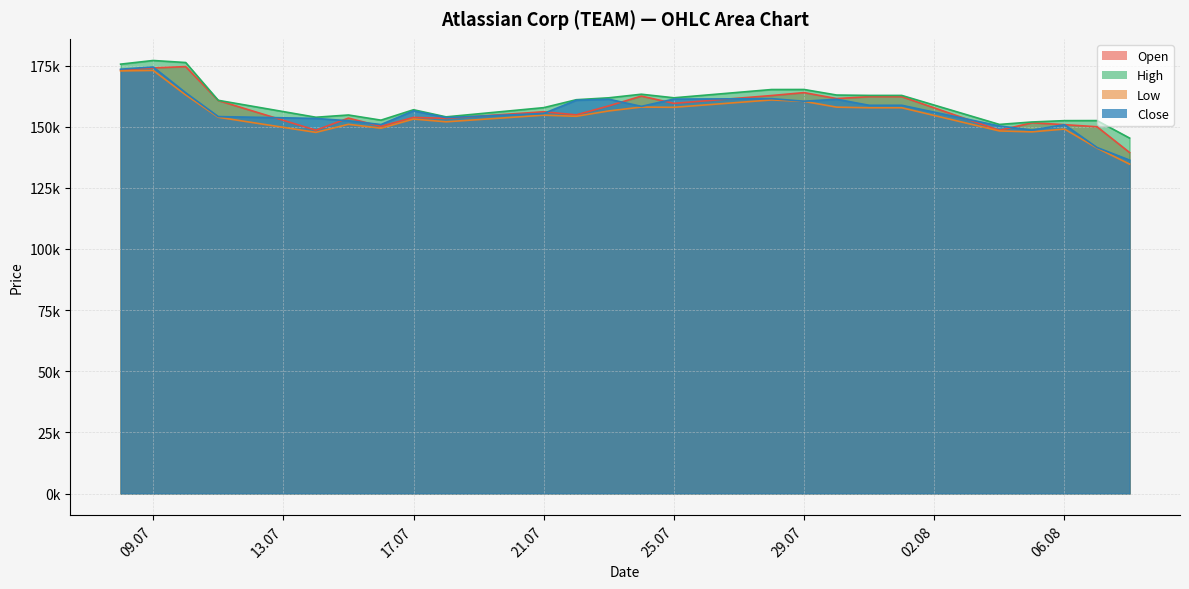

How many lines are shown in the chart?

4